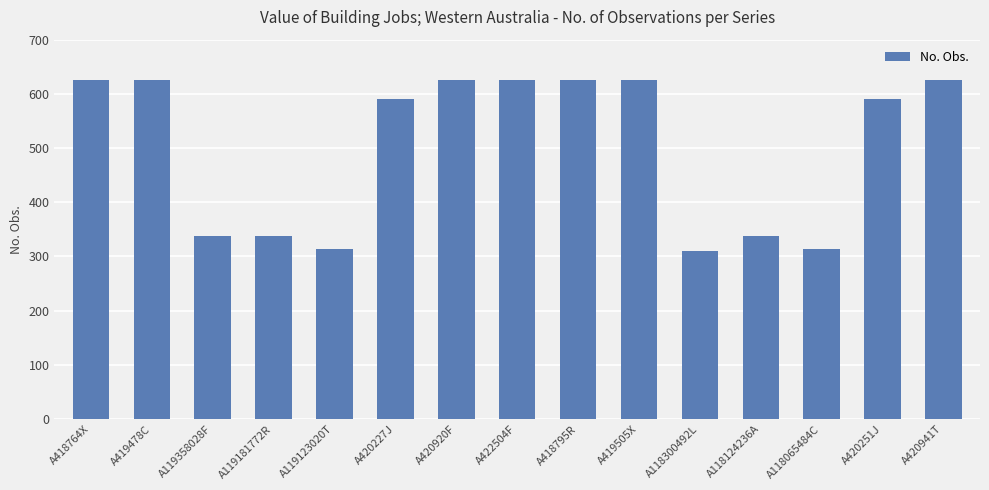

Approximately how many times larger is the value at A420251J compared to A119123020T?

1.9